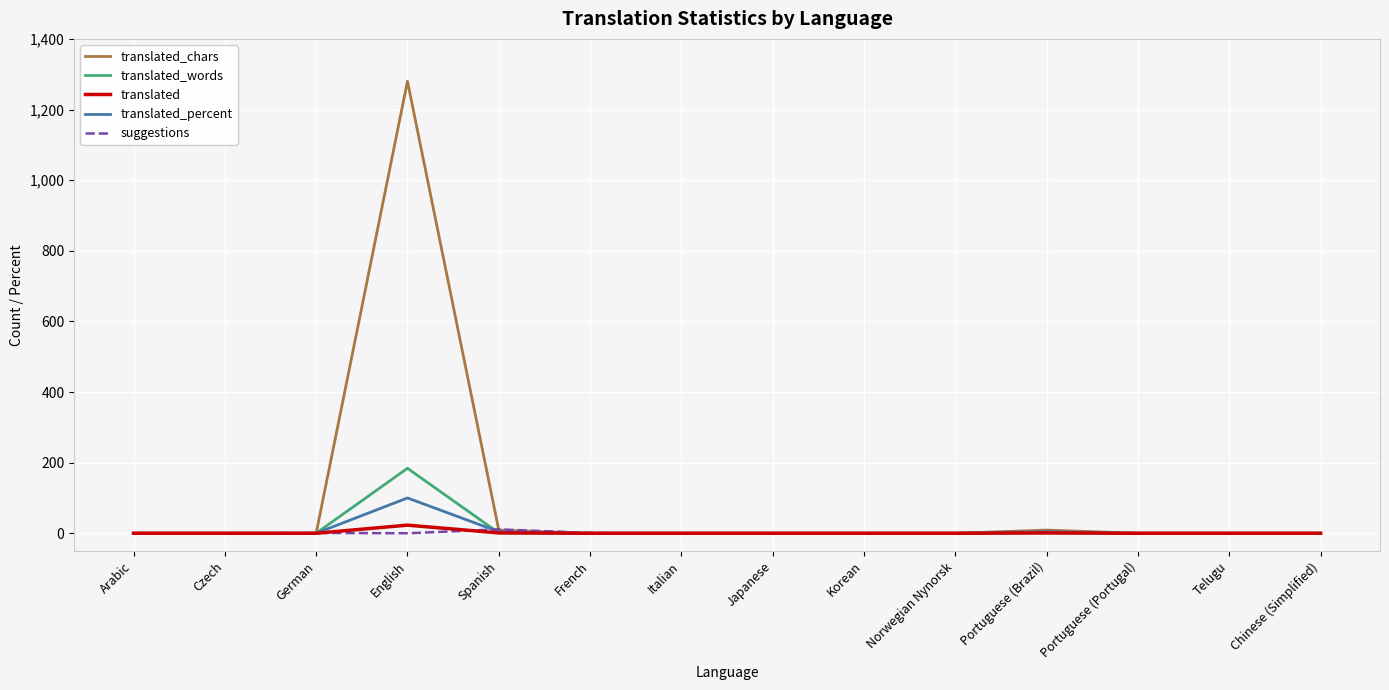

The translated_words series shows 128.2 at Portuguese (Portugal). True or false?

False